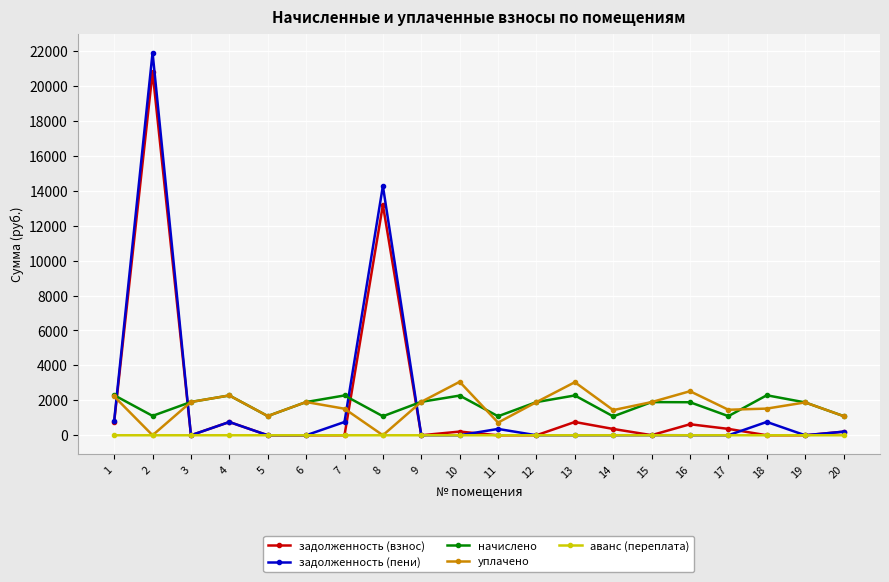

At which category is the sum across all series the highest?

2